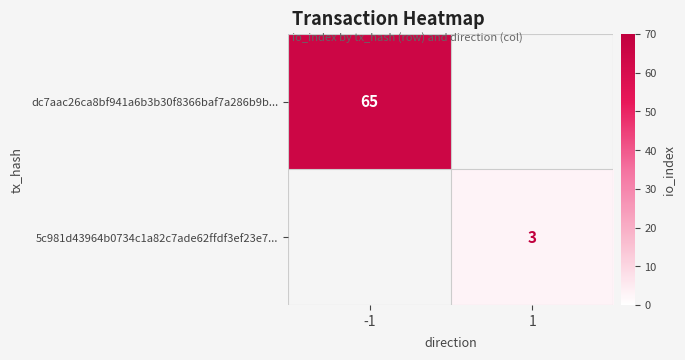

The value of 5c981d43964b0734c1a82c7ade62ffdf3ef23e7... at 1 is 1.4. True or false?

False